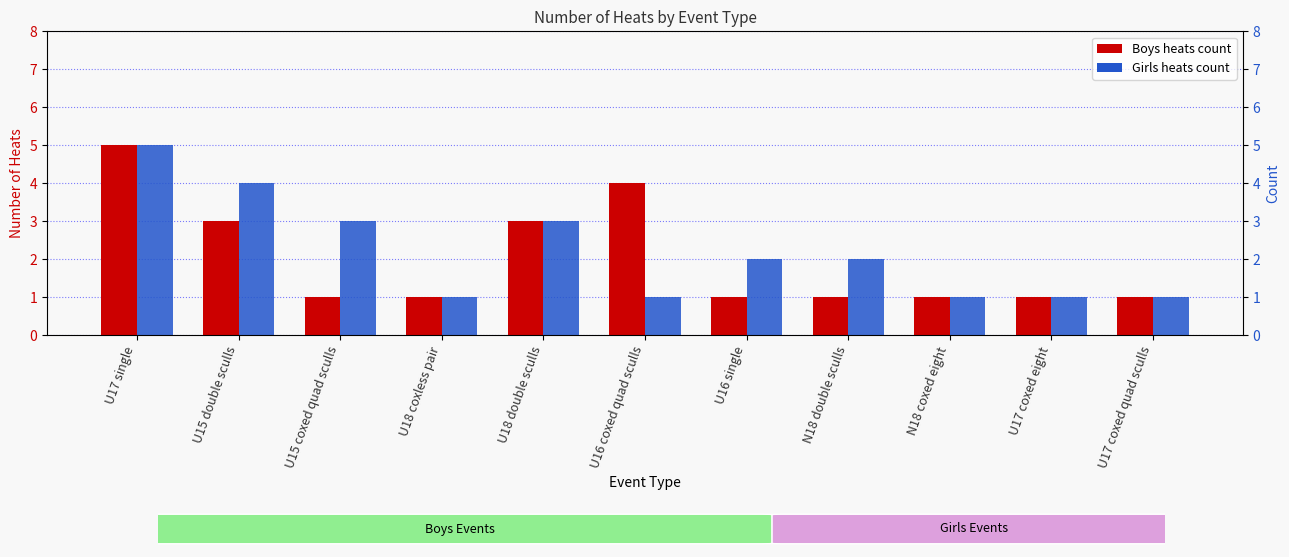

List the series in order of their overall mean, highest first.

Girls, Boys